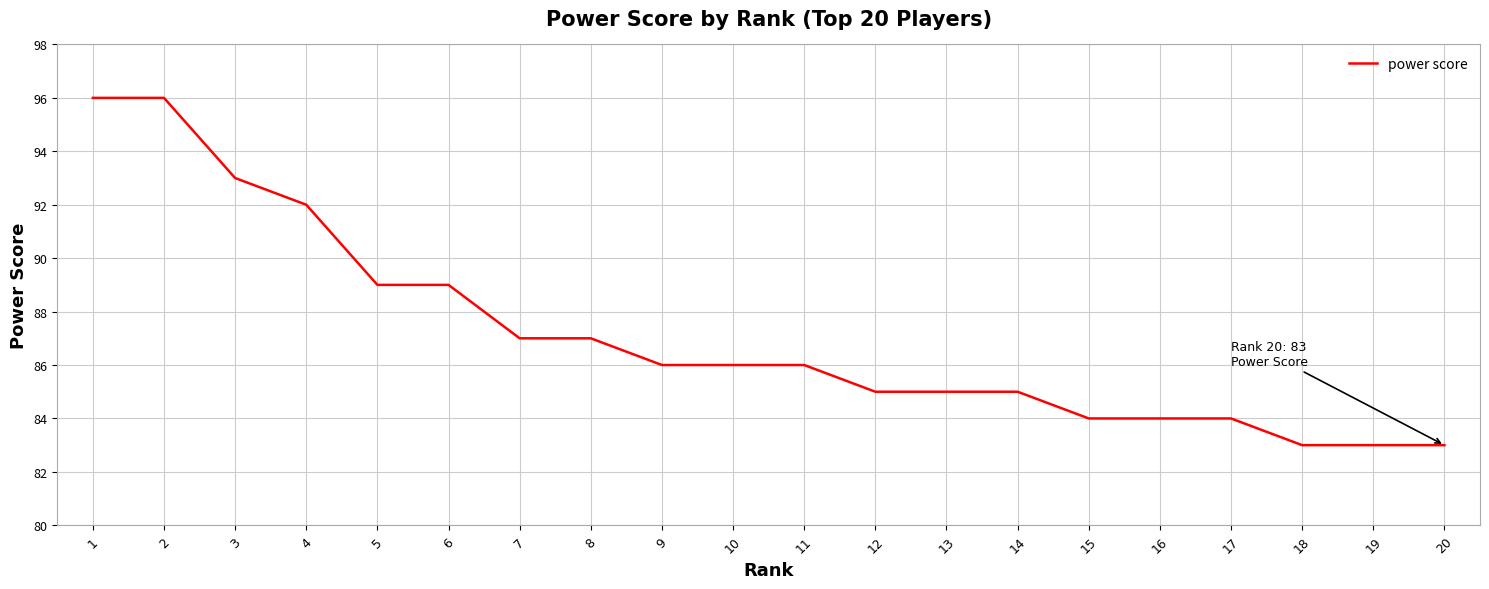

Is it true that the value at 18 is 83?

True